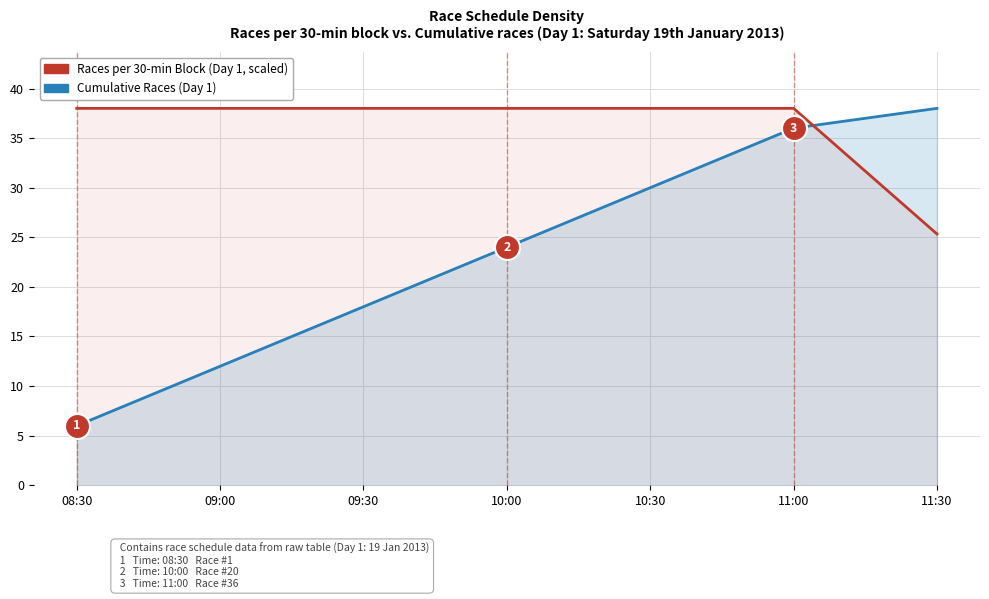

What are all the series names shown in the legend?

Cumulative Races (Day 1), Races per 30-min Block (Day 1)